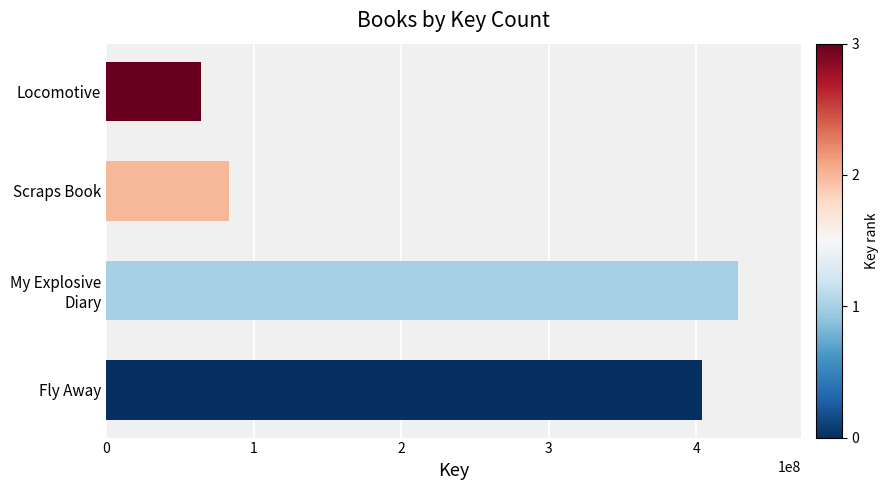

What is the sum of all values?

980026006